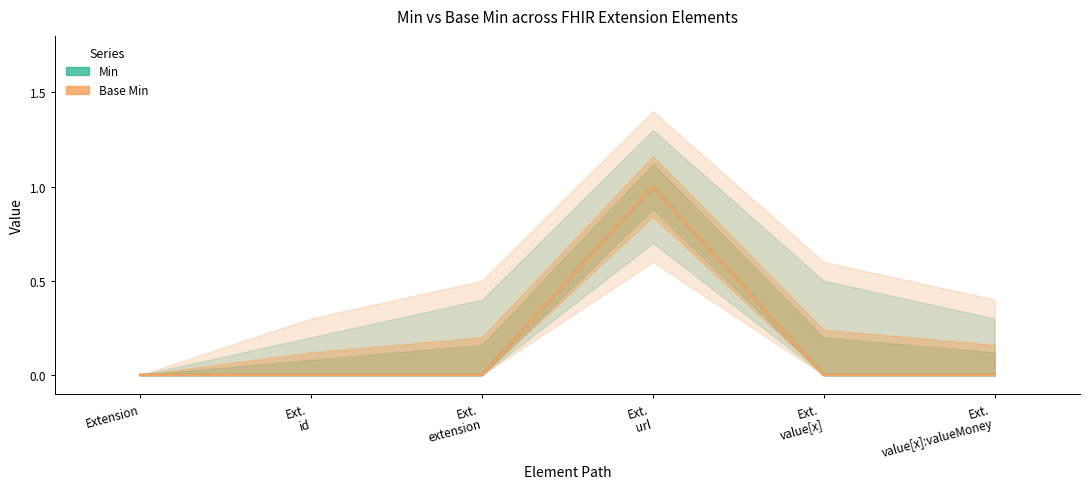

At how many categories does at least one series exceed 0?

1